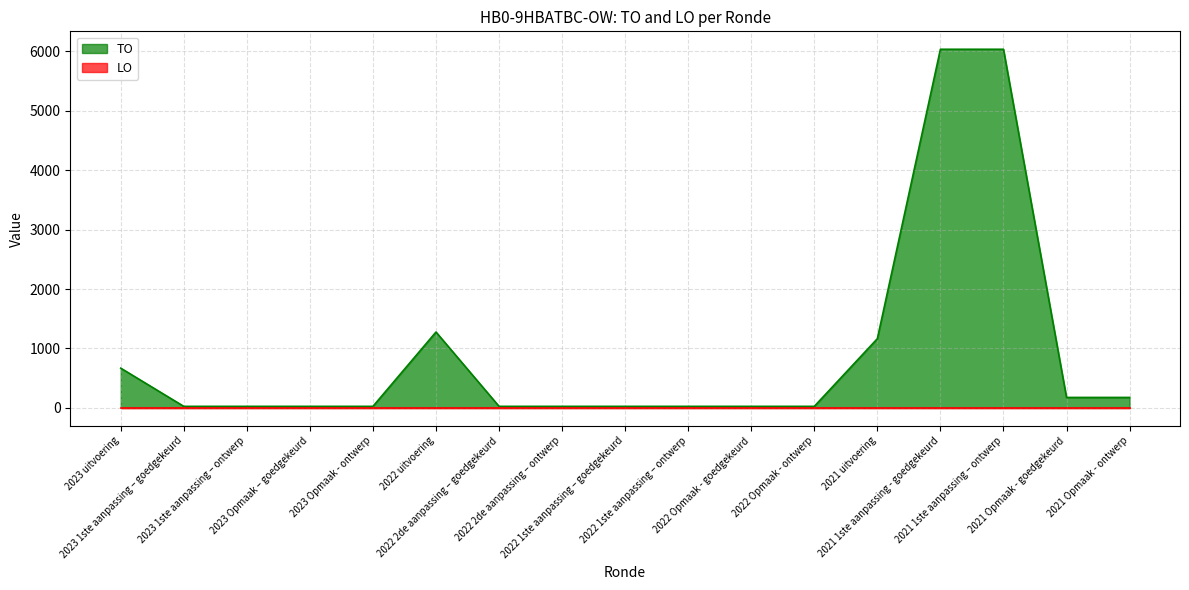

List the labels in order of value, smallest first.

2023 1ste aanpassing – goedgekeurd, 2023 1ste aanpassing – ontwerp, 2023 Opmaak – goedgekeurd, 2023 Opmaak - ontwerp, 2022 2de aanpassing – goedgekeurd, 2022 2de aanpassing – ontwerp, 2022 1ste aanpassing – goedgekeurd, 2022 1ste aanpassing – ontwerp, 2022 Opmaak - goedgekeurd, 2022 Opmaak - ontwerp, 2021 Opmaak - goedgekeurd, 2021 Opmaak - ontwerp, 2023 uitvoering, 2021 uitvoering, 2022 uitvoering, 2021 1ste aanpassing - goedgekeurd, 2021 1ste aanpassing – ontwerp